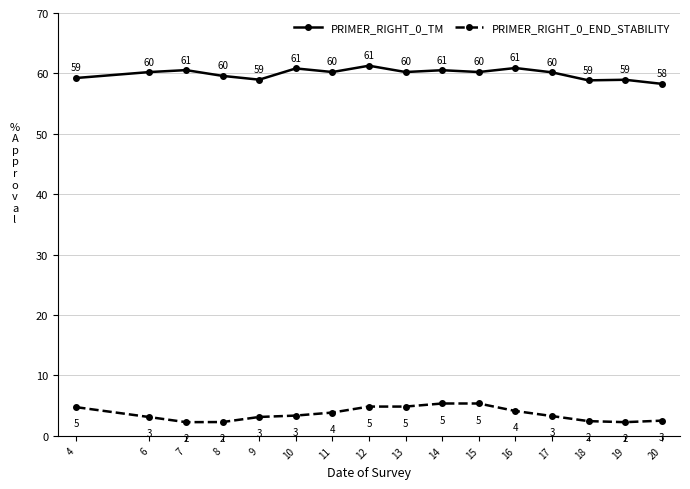

True or false: PRIMER_RIGHT_0_TM and PRIMER_RIGHT_0_END_STABILITY cross at least once.

False